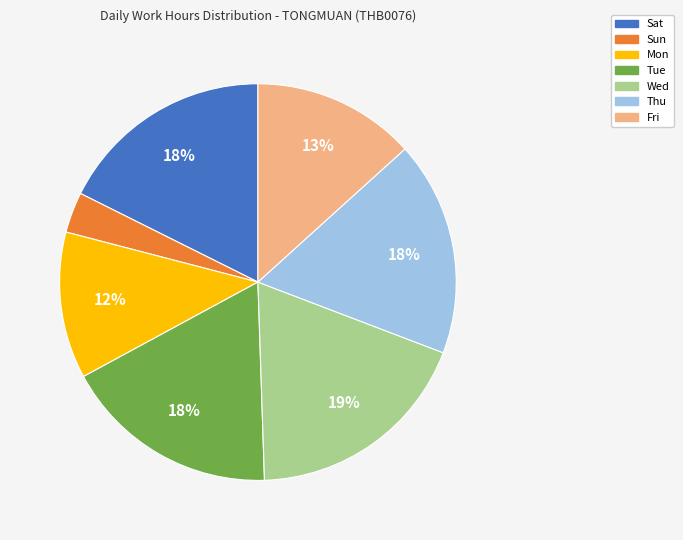

Does Fri account for over 50% of the chart?

No